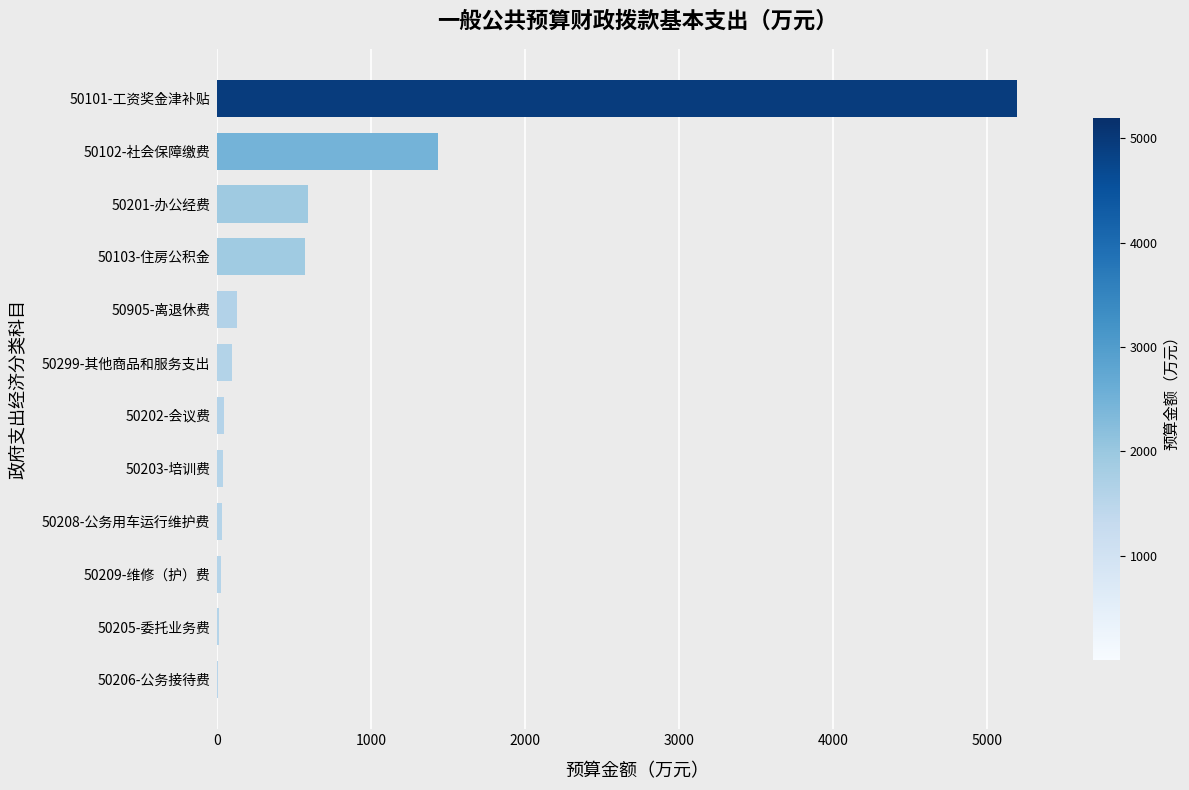

True or false: the data shows 5193.5 at 50101-工资奖金津补贴.

True